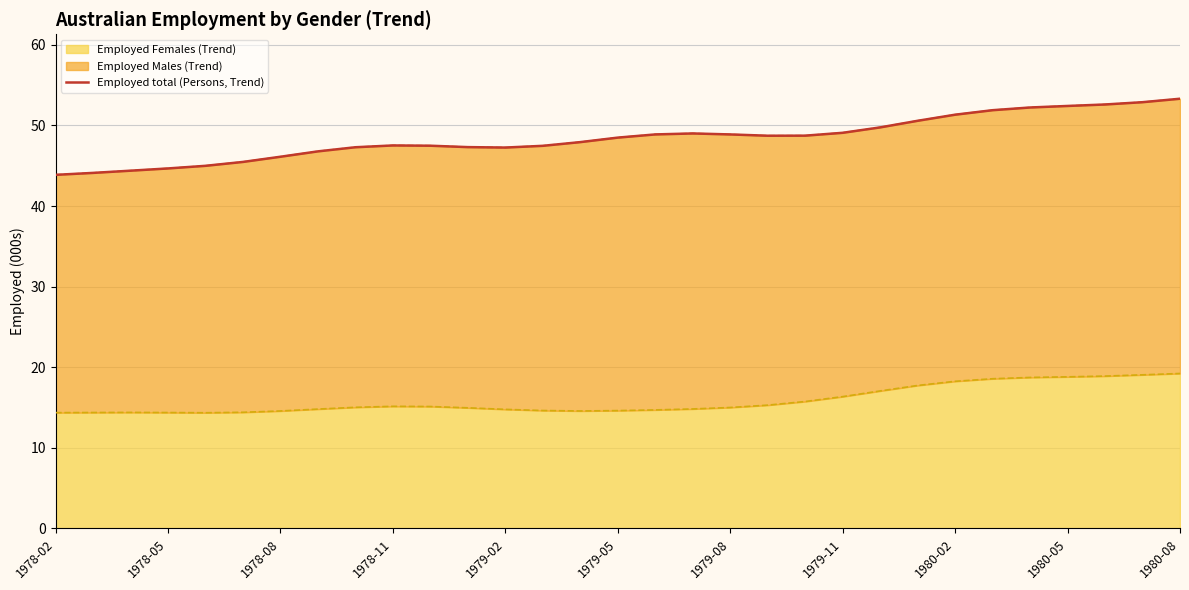

The value at 1978-08 is 22.9. True or false?

False